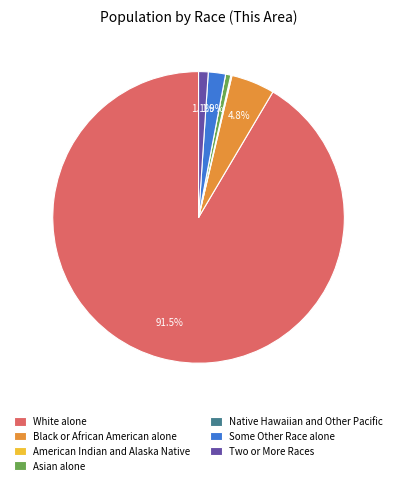

To the nearest percent, what is the average slice percentage?

14%